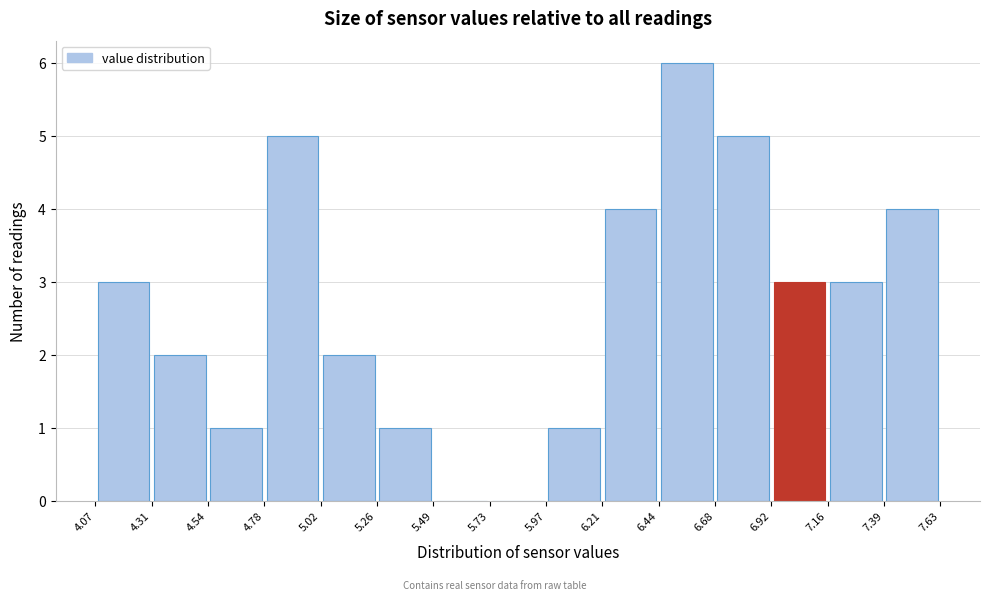

Reading left to right, list every bar in this chart as the range it spans on the x-axis followed by its height. The values are not printed on the chart, so give them approximately, as read against the axis.

4.07 to 4.31: 3
4.31 to 4.54: 2
4.54 to 4.78: 1
4.78 to 5.02: 5
5.02 to 5.26: 2
5.26 to 5.49: 1
5.49 to 5.73: 0
5.73 to 5.97: 0
5.97 to 6.21: 1
6.21 to 6.44: 4
6.44 to 6.68: 6
6.68 to 6.92: 5
6.92 to 7.16: 3
7.16 to 7.39: 3
7.39 to 7.63: 4